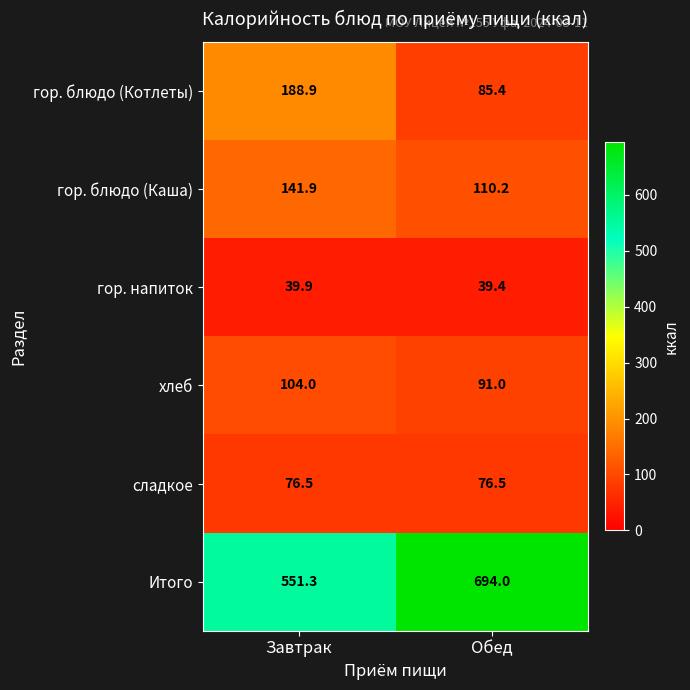

Reading left to right, extract all data points from this chart.

гор. блюдо (Котлеты): Завтрак=188.9	Обед=85.4
гор. блюдо (Каша): Завтрак=141.9	Обед=110.2
гор. напиток: Завтрак=39.9	Обед=39.4
хлеб: Завтрак=104.0	Обед=91.0
сладкое: Завтрак=76.5	Обед=76.5
Итого: Завтрак=551.3	Обед=694.0